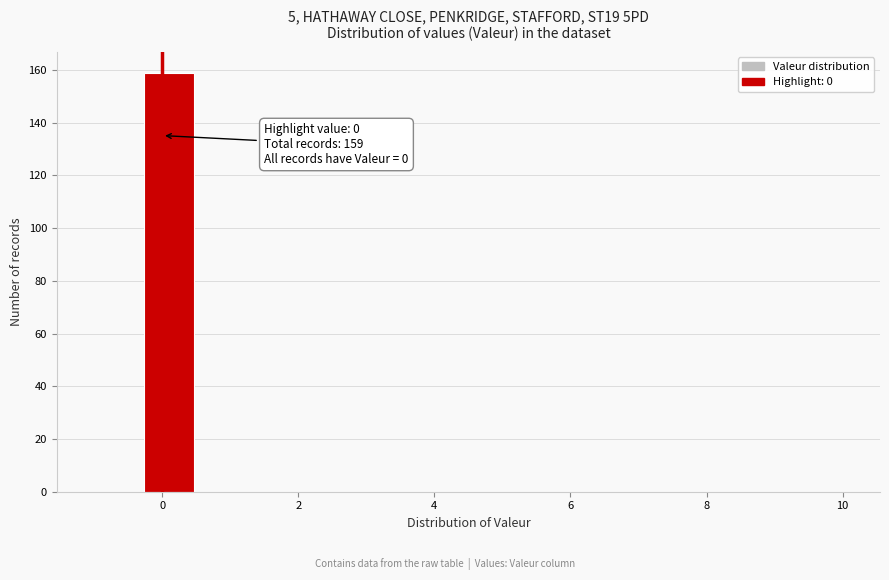

Read against the x-axis, roughly where is the centre of the tallest bar?

0.2